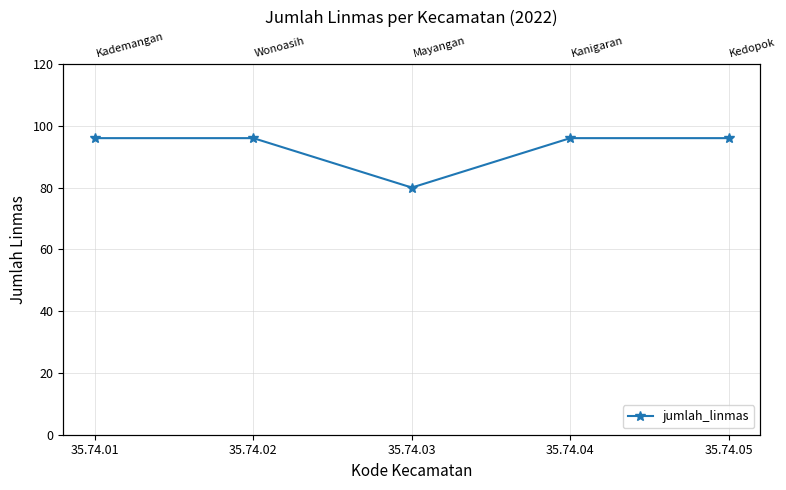

What is the difference between the maximum and minimum values?

16